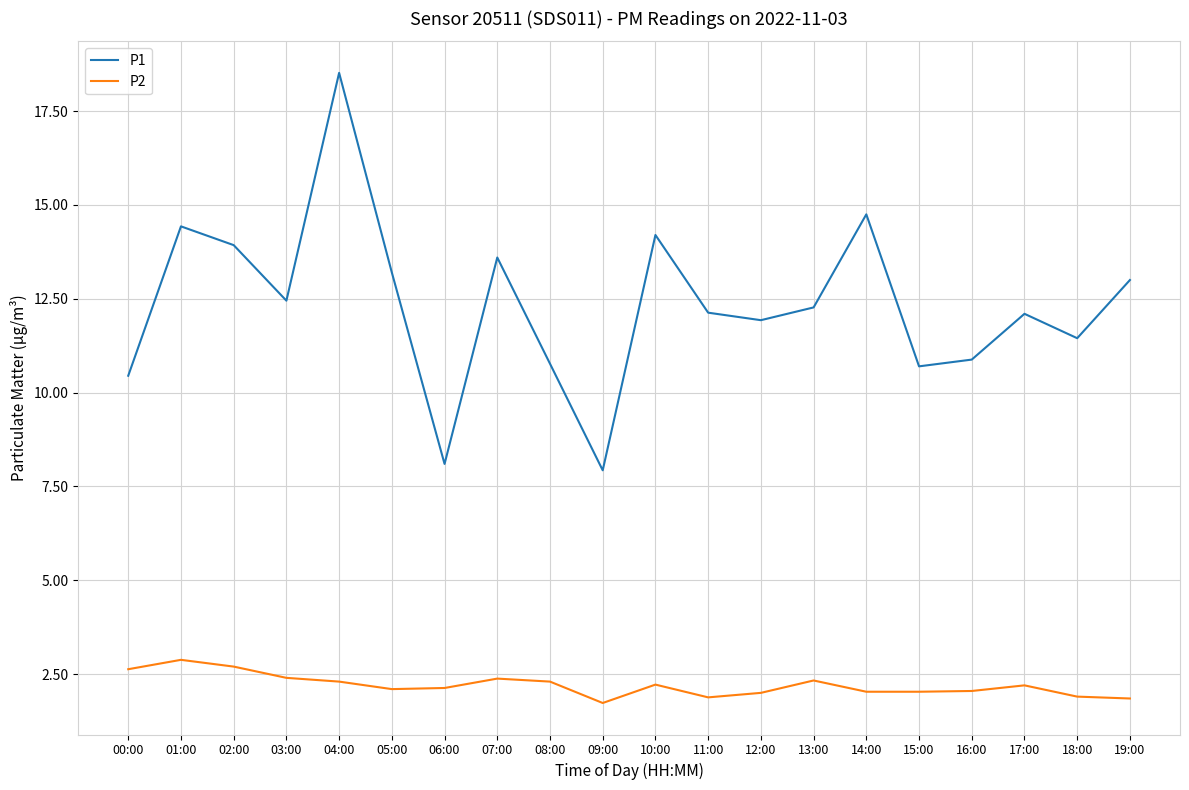

Does the chart have visible grid lines?

Yes